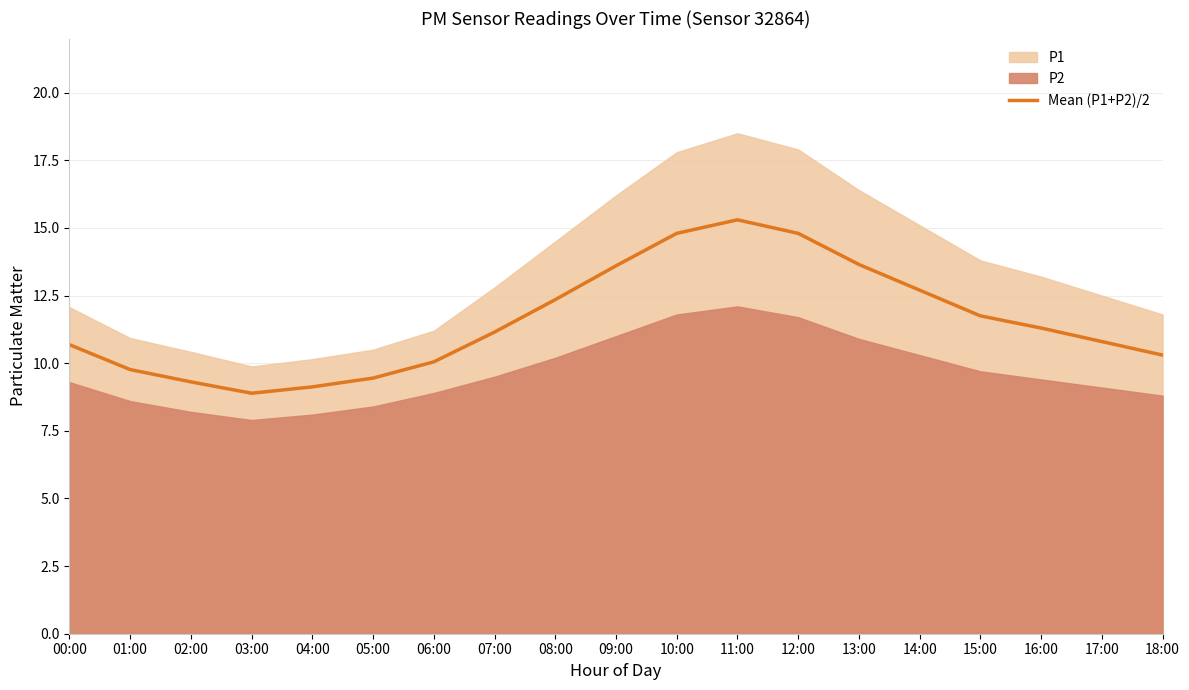

What position from the left is 12:00?

13